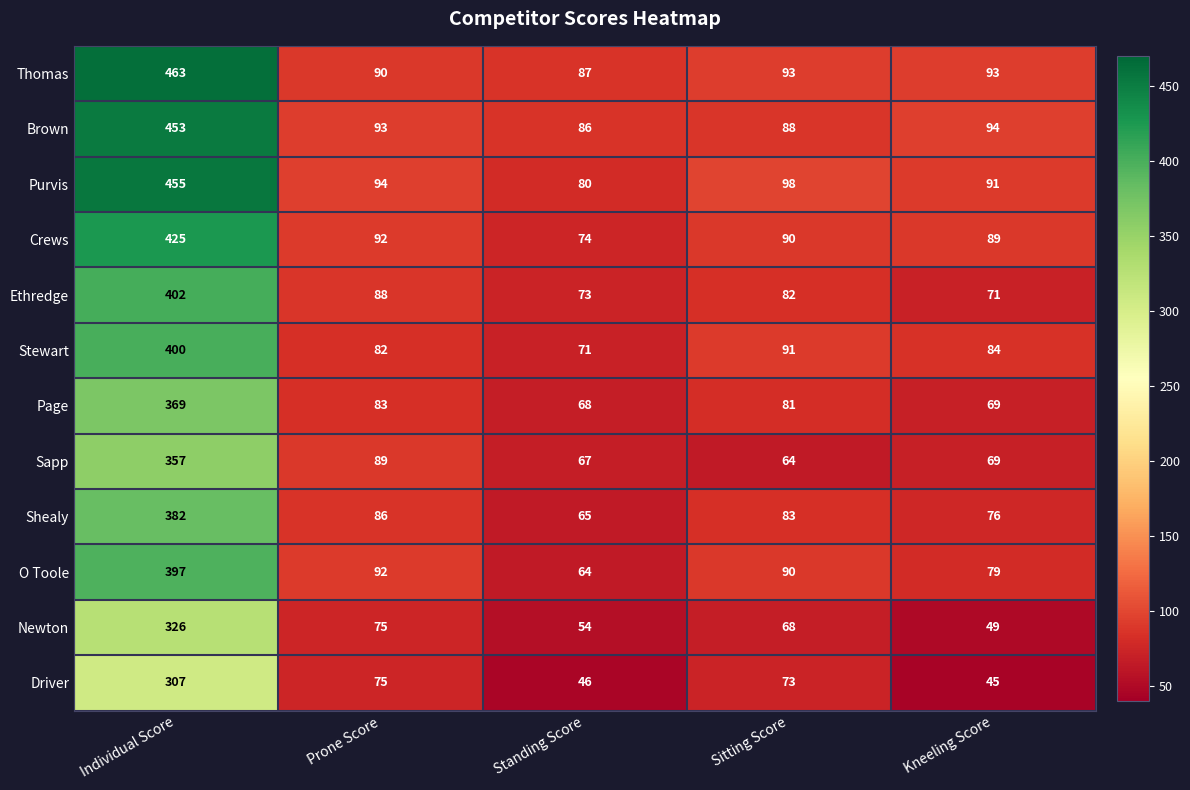

At how many categories does at least one series exceed 156?

1